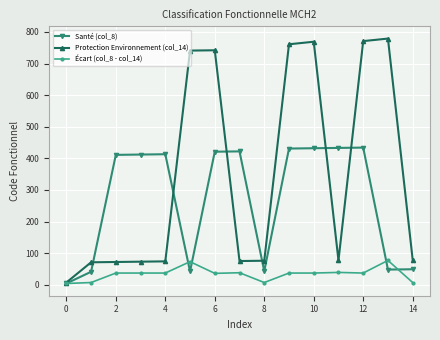

True or false: Santé (col_8) has more than 0 points higher than both neighbors.

True